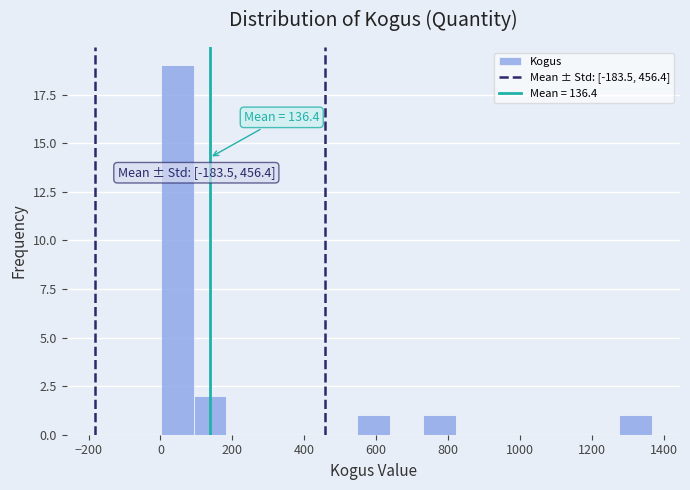

Over which range of the x-axis is the bar tallest?

0 to 100